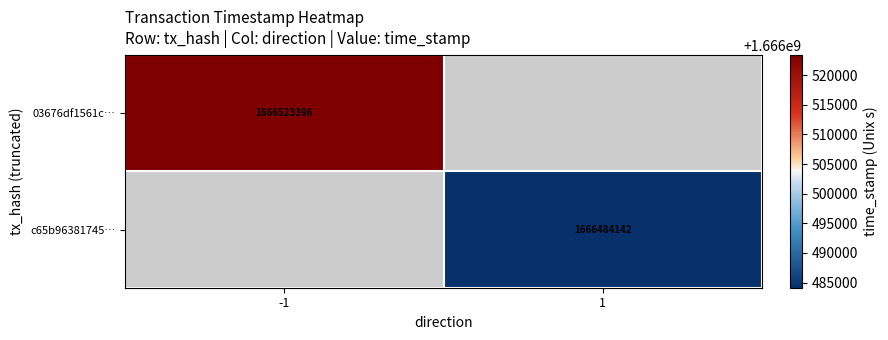

How many categories are shown in the chart?

2